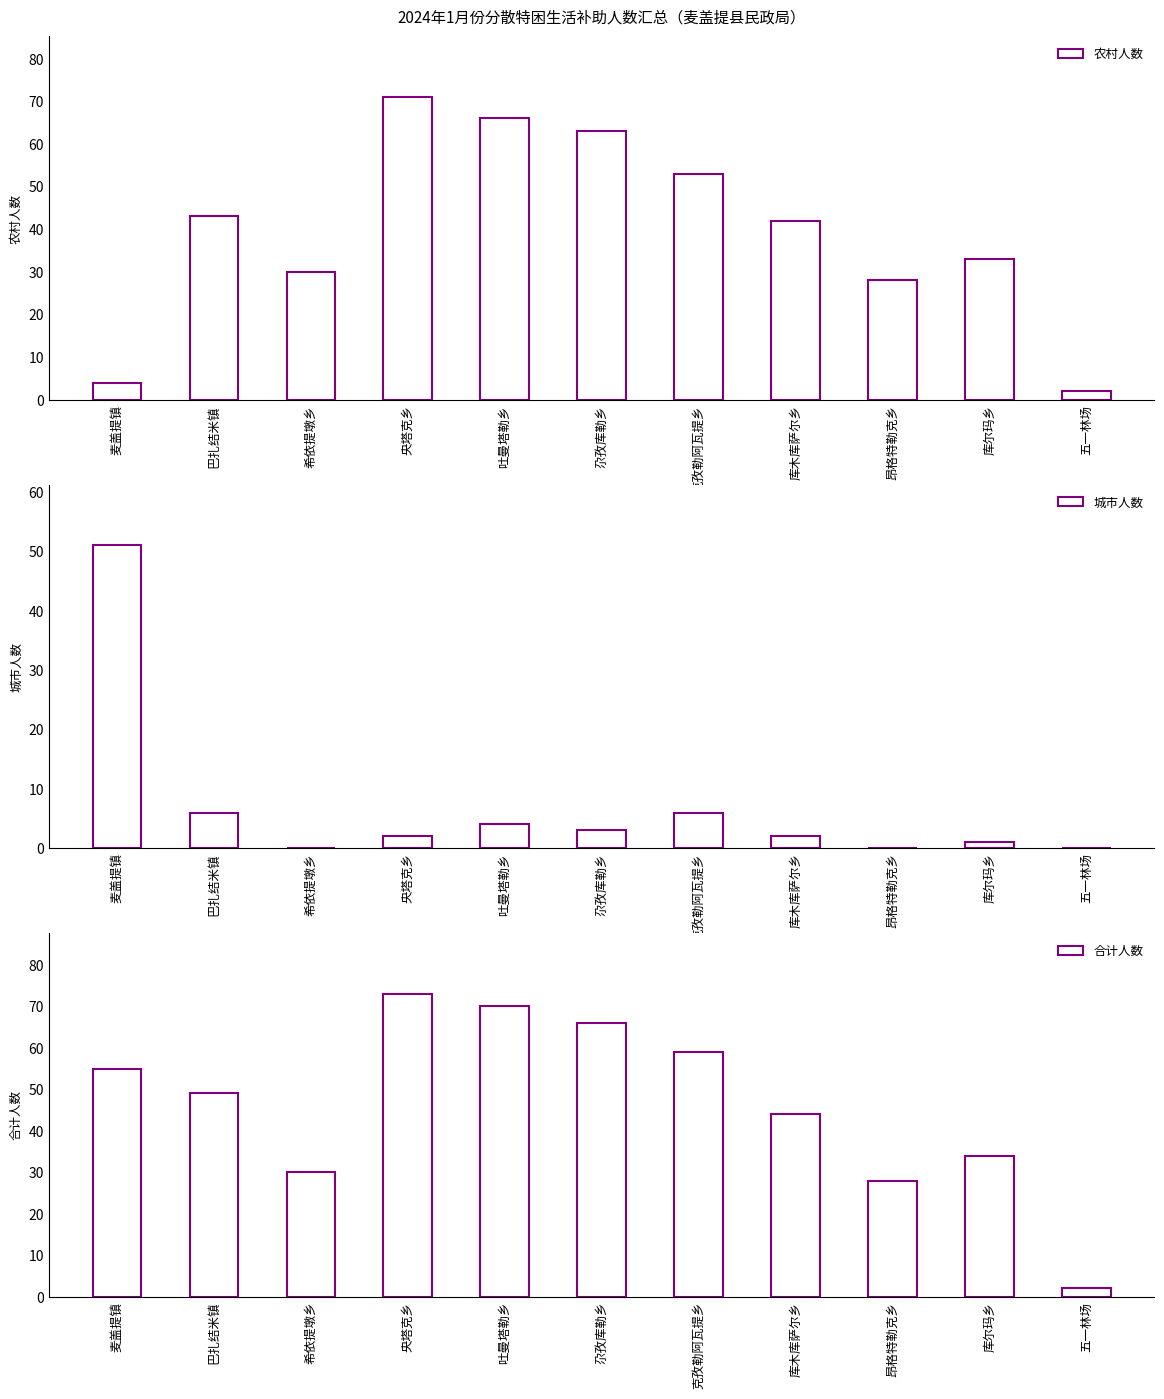

What is the difference between the maximum and second lowest values in the 农村人数 series?

67